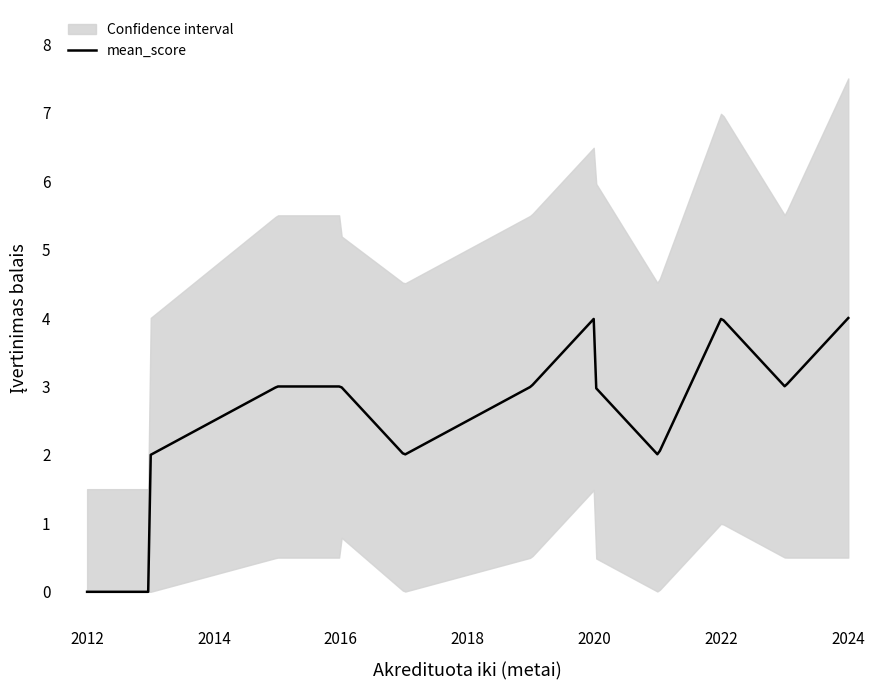

How many values in lower_bound are above zero?

10